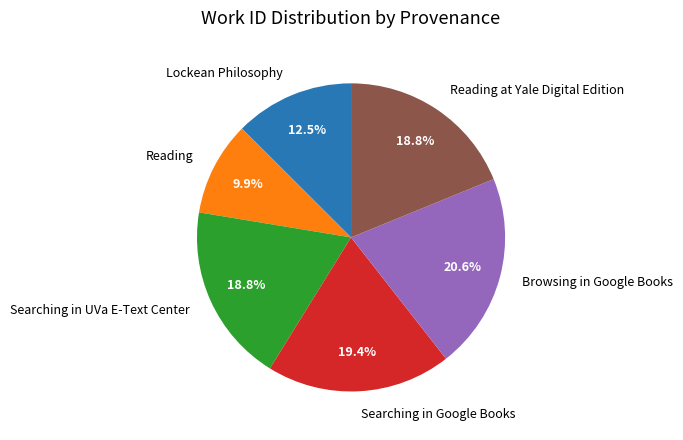

Is there a majority slice in this chart?

No